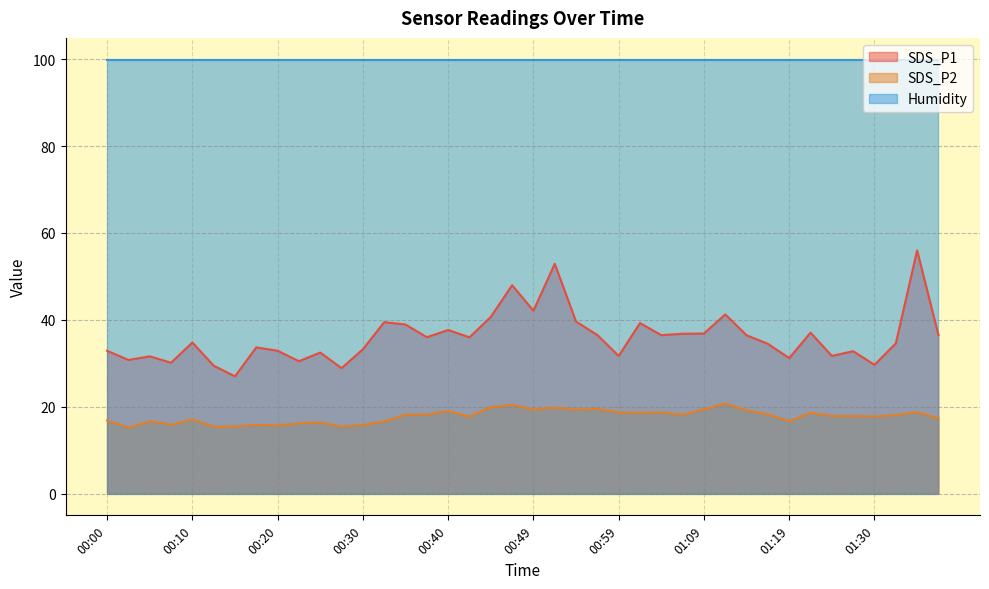

Where is the first local maximum for SDS_P1?

00:05